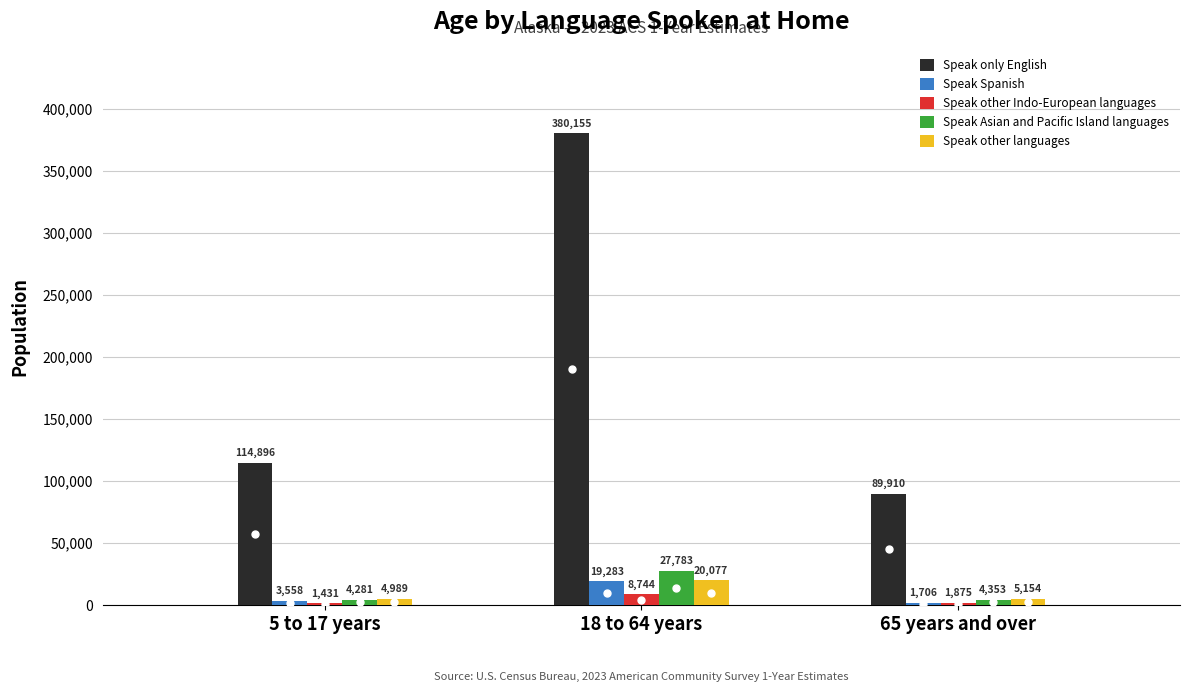

How many bars are there in total?

15